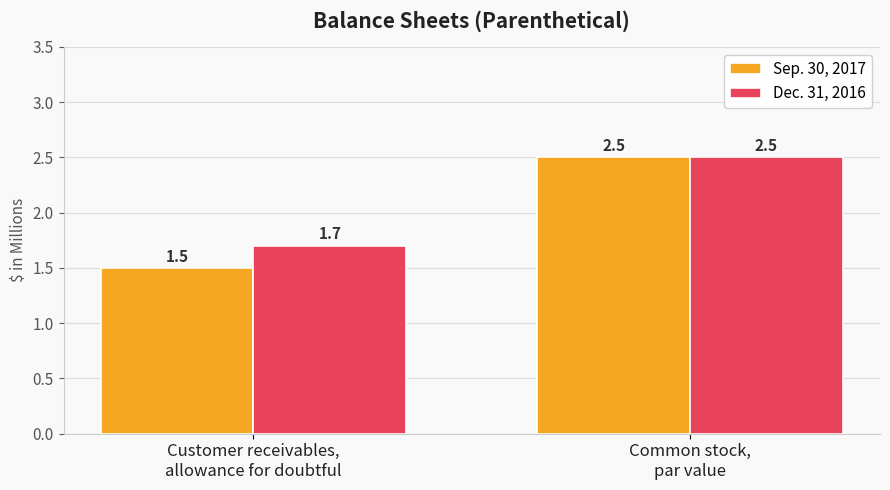

Which series has the largest total across all categories?

Dec. 31, 2016